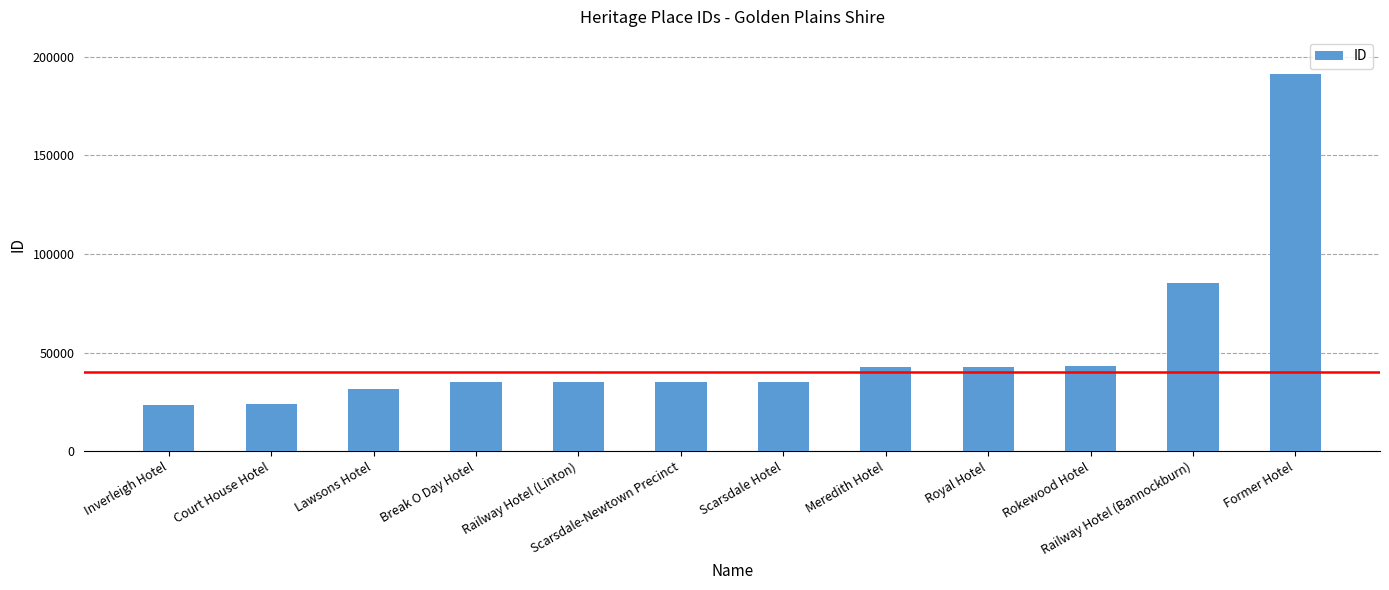

What is the minimum value shown in the chart?

23591